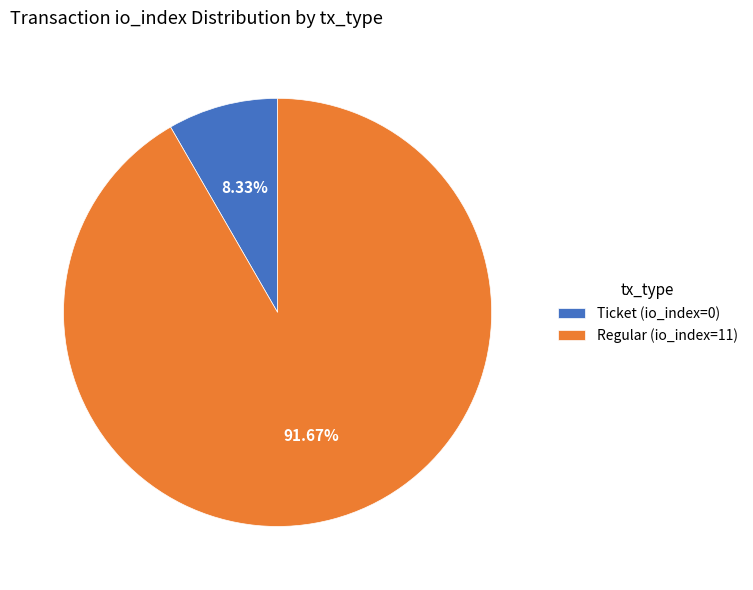

Which category has the smallest portion of the pie?

Ticket (io_index=0)